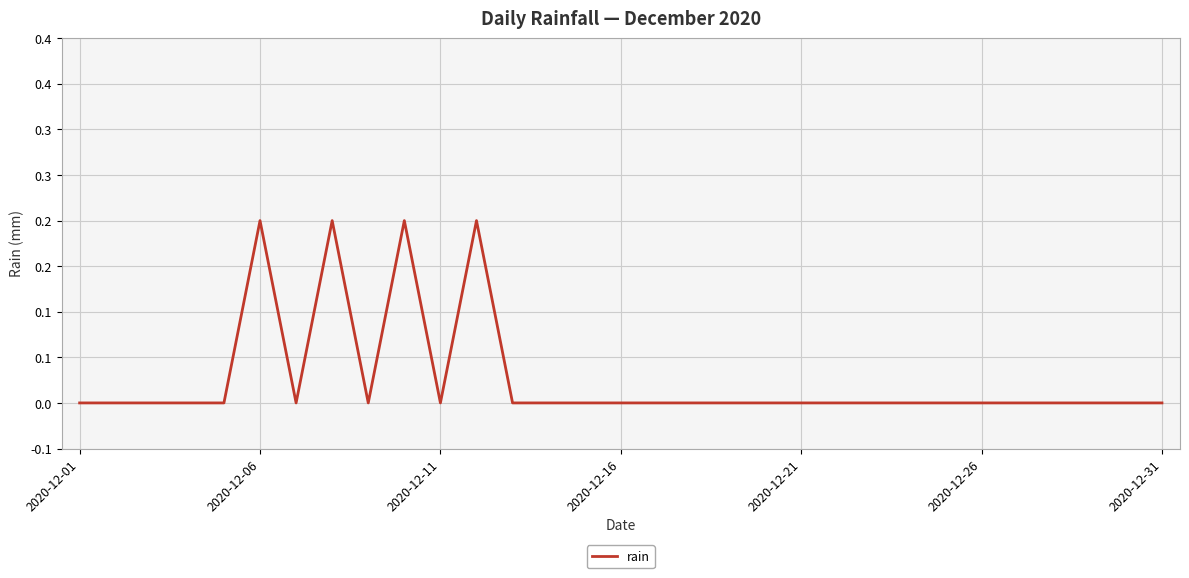

Count the values in the range 0 to 1.

31